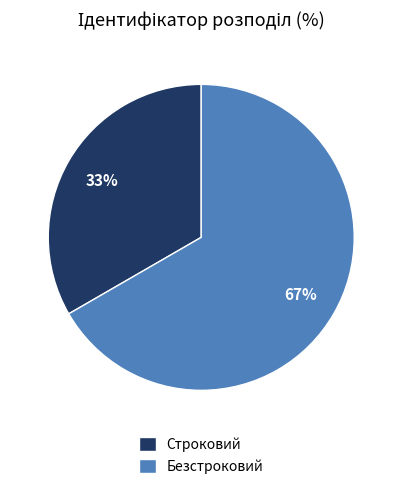

Is it true that Строковий is 33% of the pie?

True